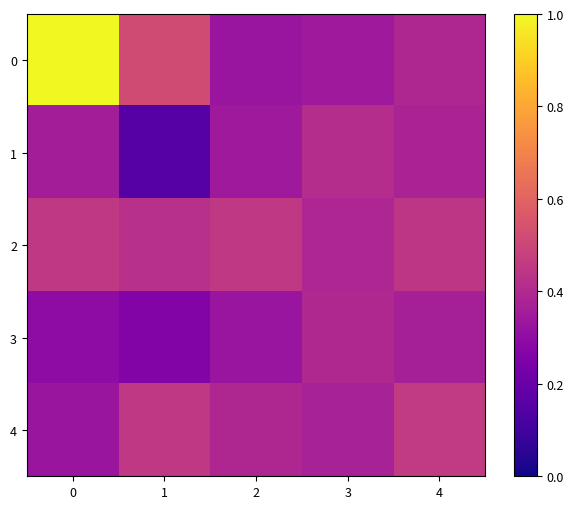

Reading right to left, what are all the values shown in this chart?

0: 4=0.4	3=0.3	2=0.3	1=0.5	0=1.0
1: 4=0.4	3=0.4	2=0.3	1=0.1	0=0.4
2: 4=0.4	3=0.4	2=0.5	1=0.4	0=0.5
3: 4=0.4	3=0.4	2=0.3	1=0.3	0=0.3
4: 4=0.5	3=0.4	2=0.4	1=0.5	0=0.3